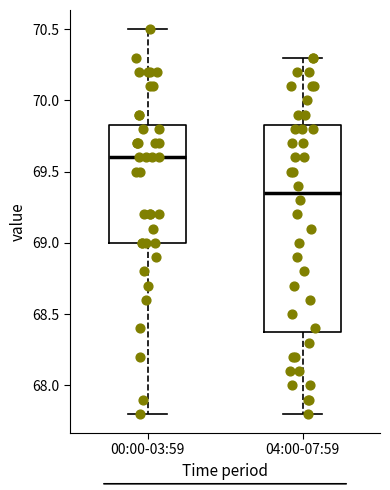

Reading left to right, read every box against the y-axis: the position of its median line, the range the box covers, and the ends of its whiskers. The values are not printed on the chart, so give them approximately, as read against the axis.

00:00-03:59: median 69.60, box 69.00 to 69.85, whiskers 67.80 to 70.50
04:00-07:59: median 69.35, box 68.40 to 69.85, whiskers 67.80 to 70.30